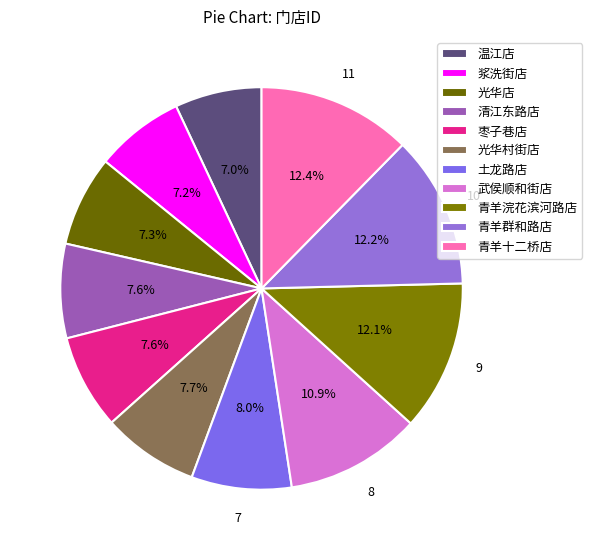

Does 温江店 account for over 50% of the chart?

No